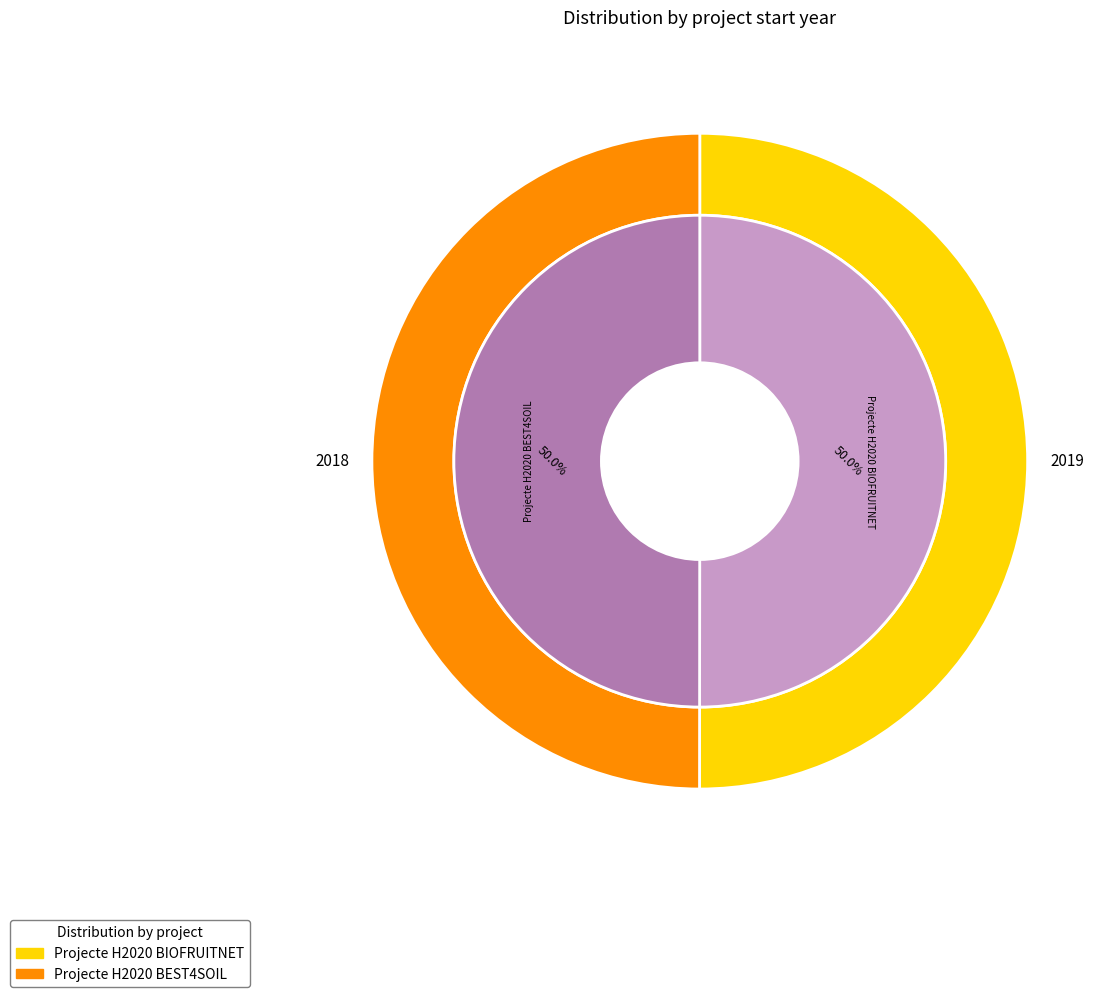

True or false: Projecte H2020 BIOFRUITNET accounts for 50% of the total.

True